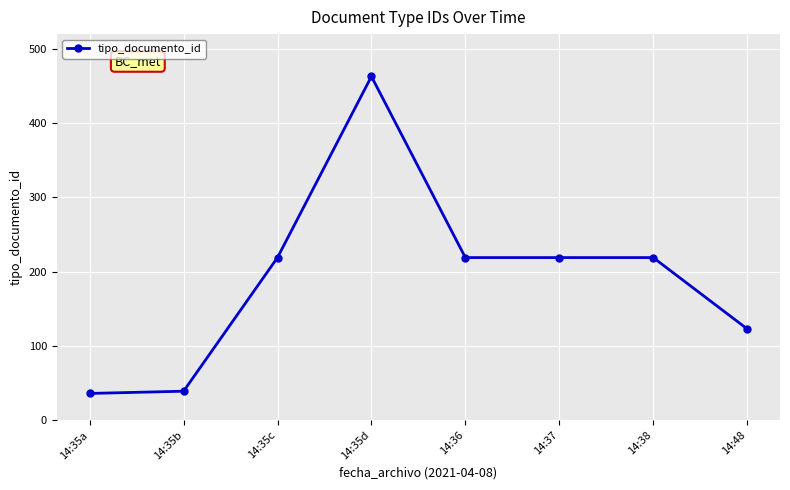

What is the label of the 7th point from the right?

14:35b